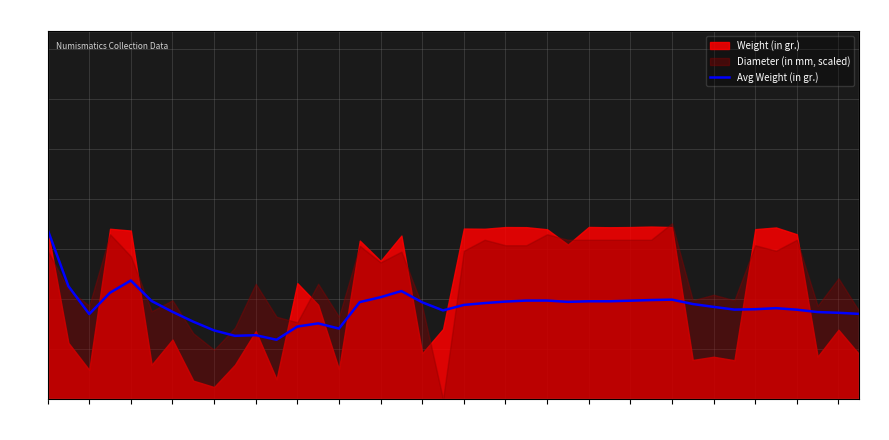

What is the ratio of the value at -198 to the value at -223?

1.5